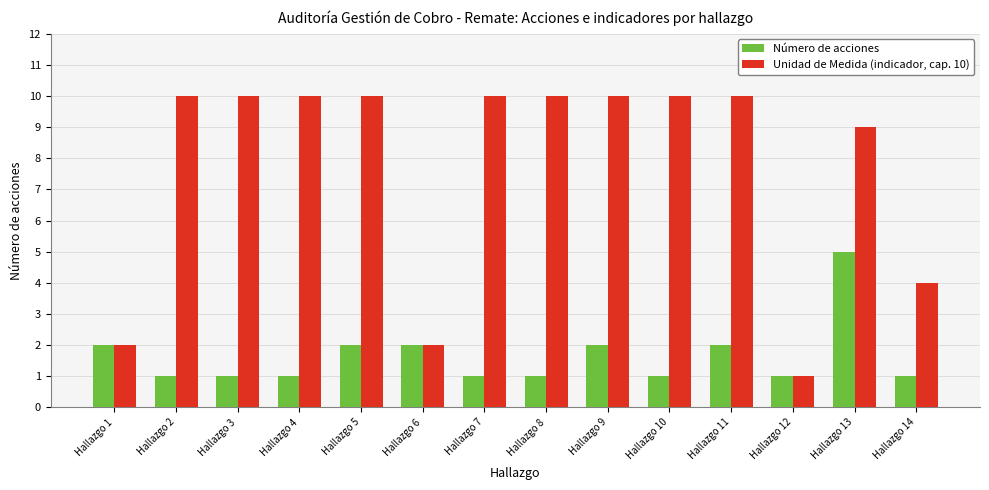

What is the total value across all series at Hallazgo 1?

4